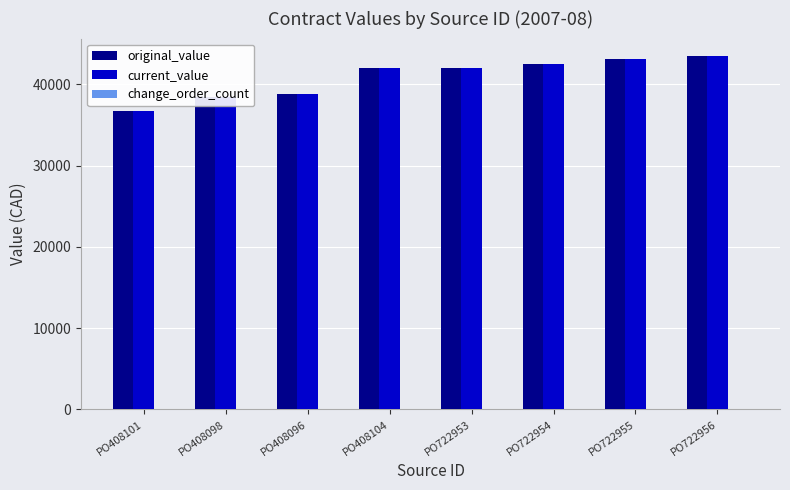

How many bars are there in each group?

2